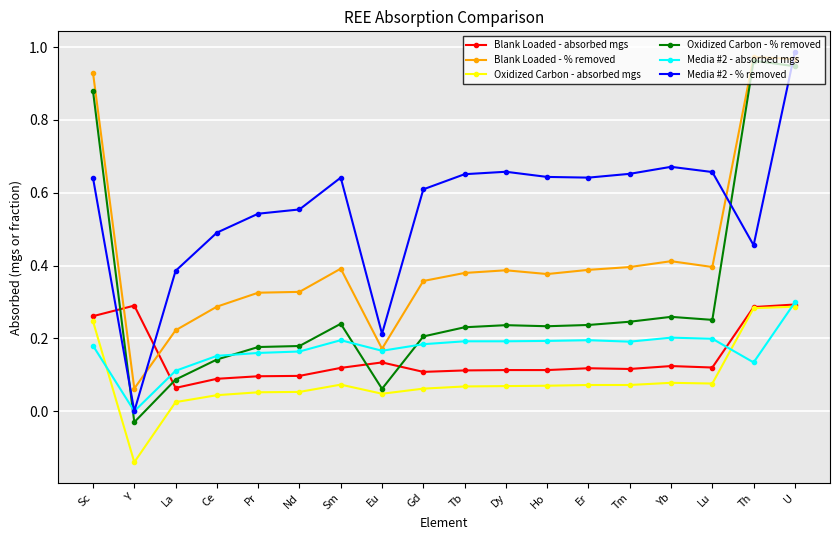

Count the number of categories in the chart.

18